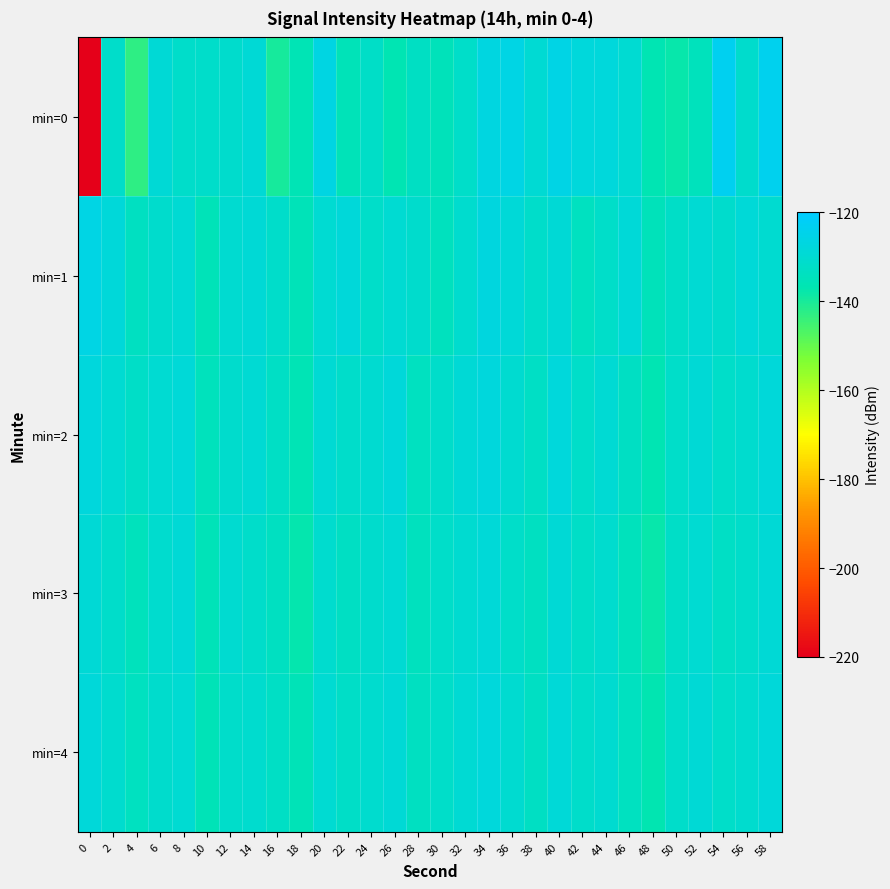

How many series are shown in this chart?

5